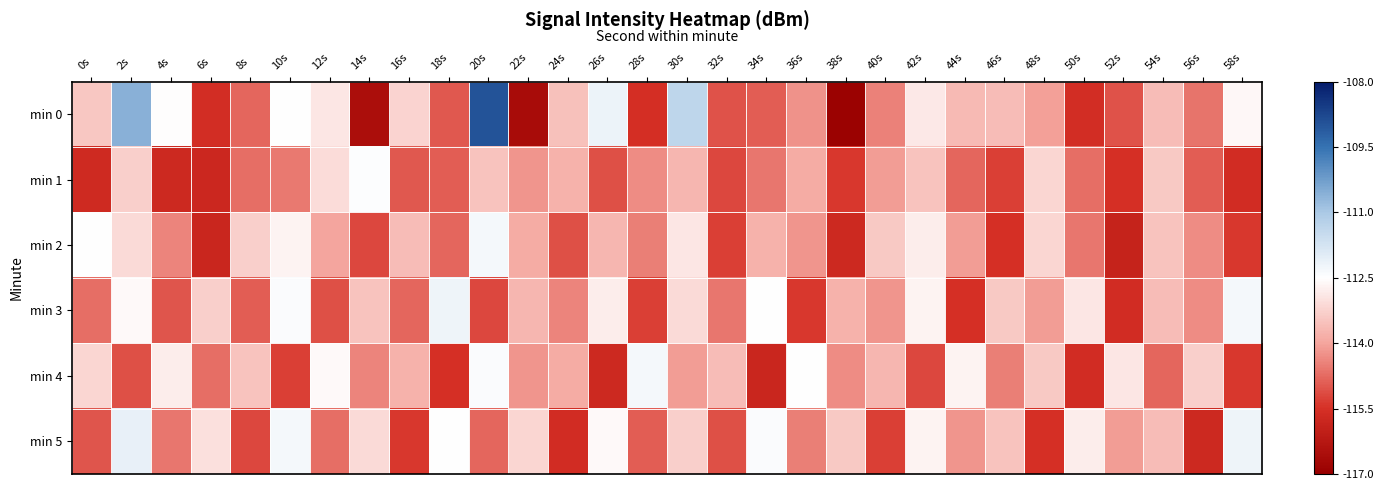

Which series has the widest spread of values?

min 0